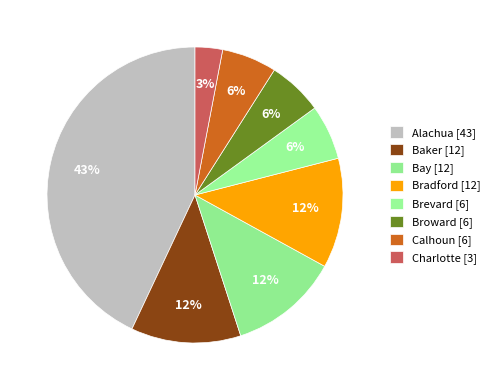

To the nearest percent, what portion does Calhoun represent?

6%